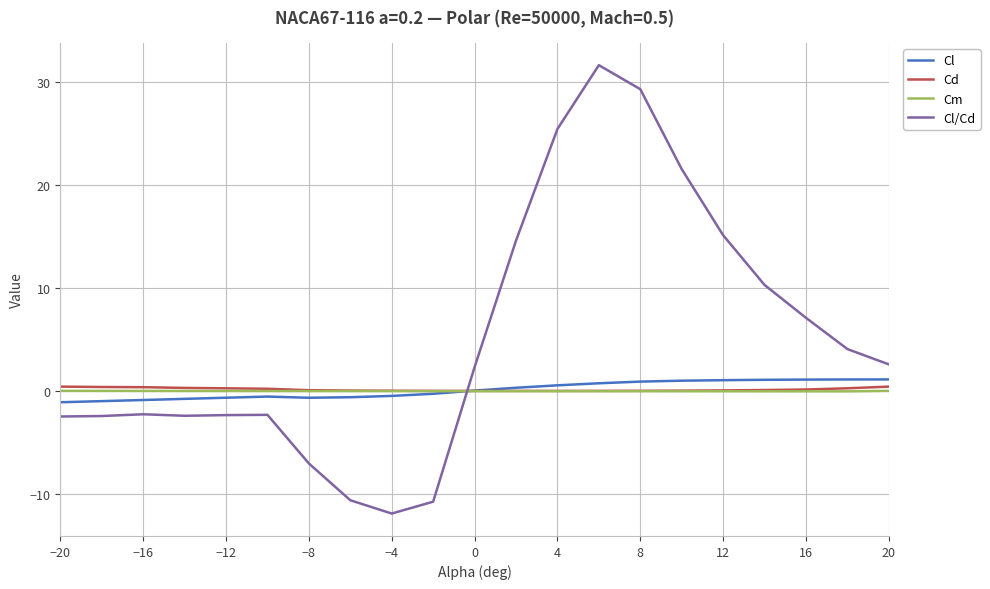

Which series has the widest spread of values?

Cl/Cd